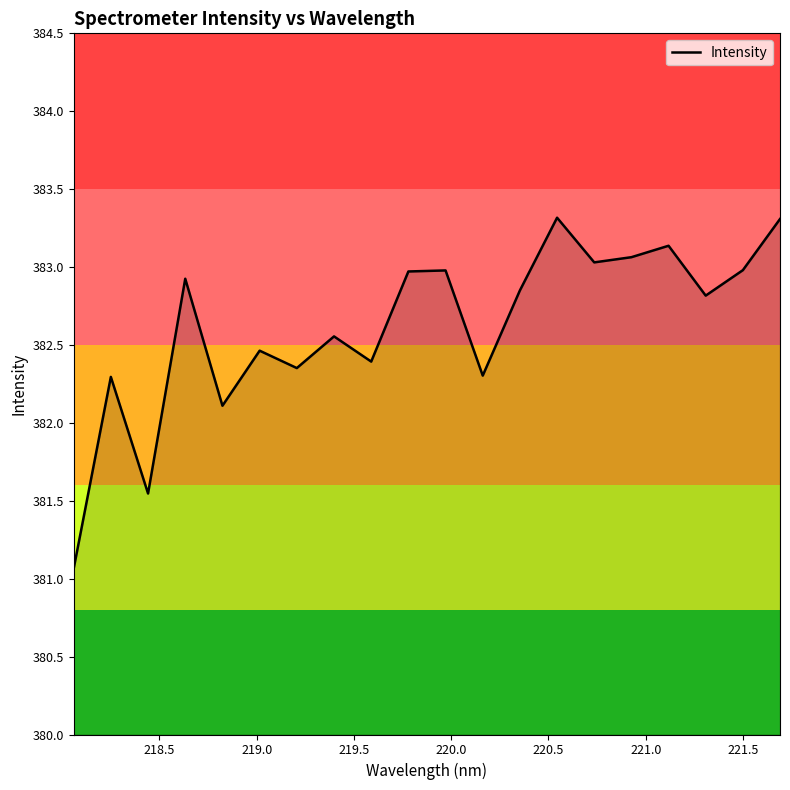

What is the maximum value shown in the chart?

383.3